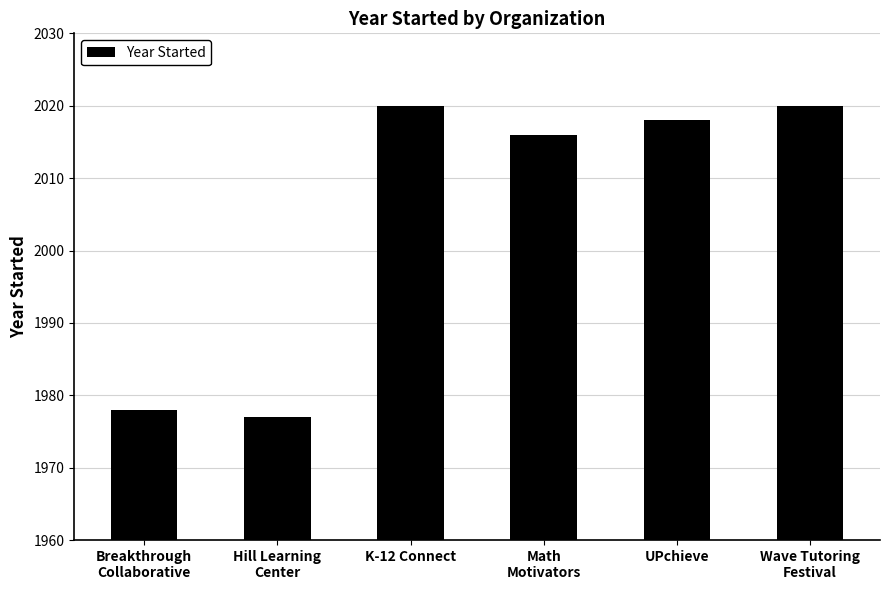

The value at K-12 Connect is 2798. True or false?

False